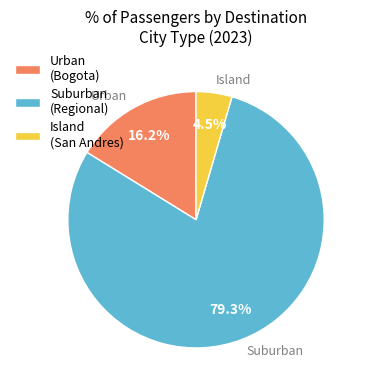

How many segments does this pie chart have?

3